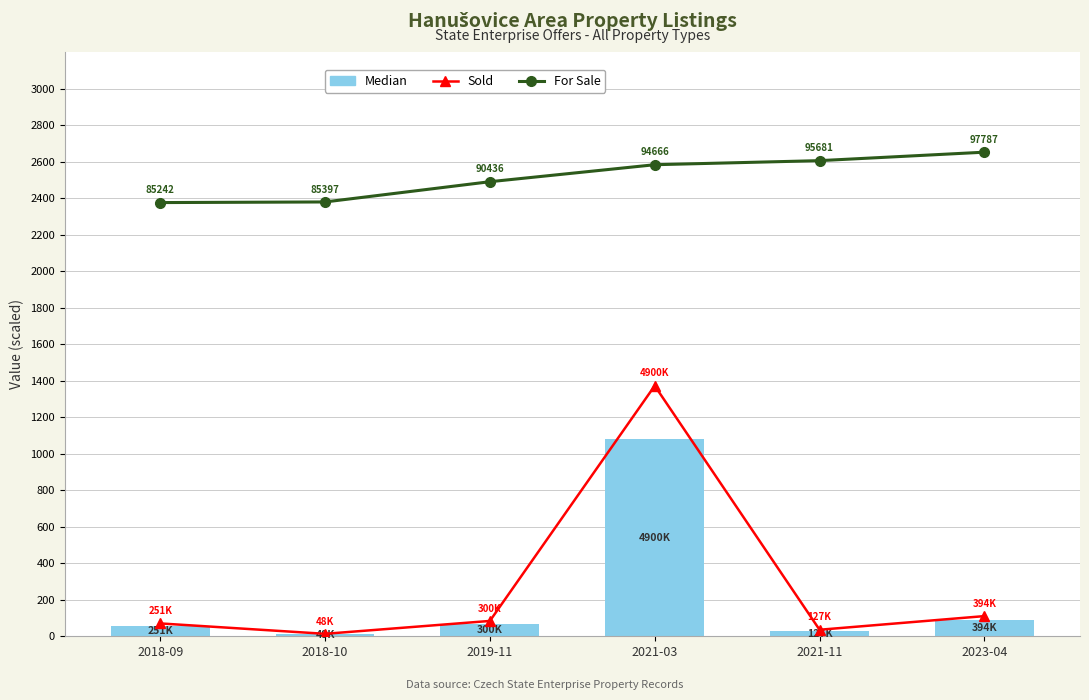

List the labels in order of For Sale value, smallest first.

2018-09, 2018-10, 2019-11, 2021-03, 2021-11, 2023-04